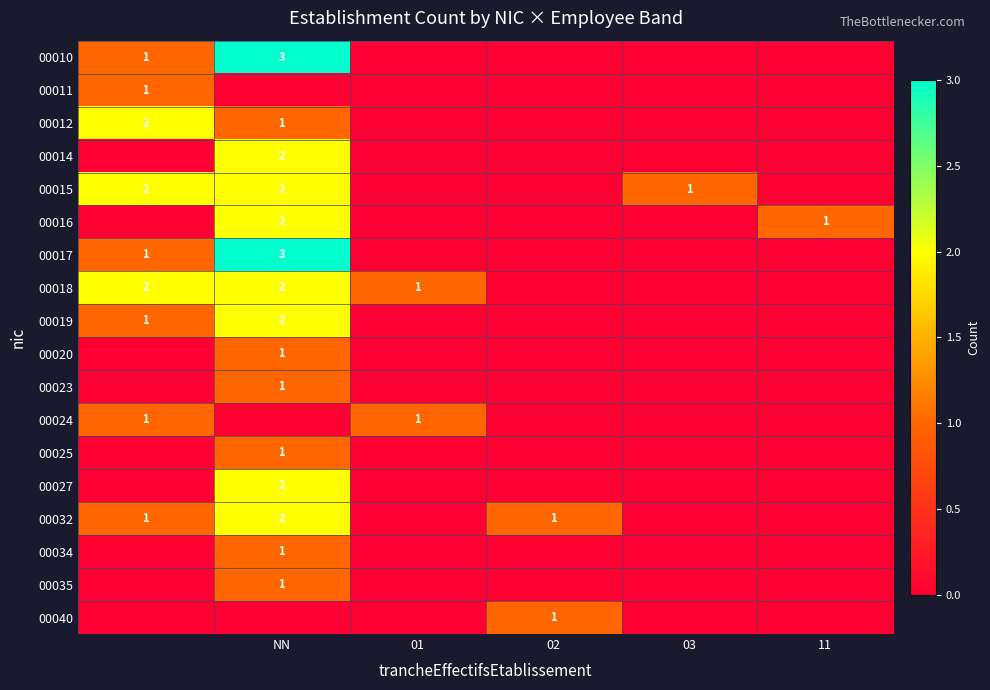

Is it true that 00032 equals 3 at NN?

False